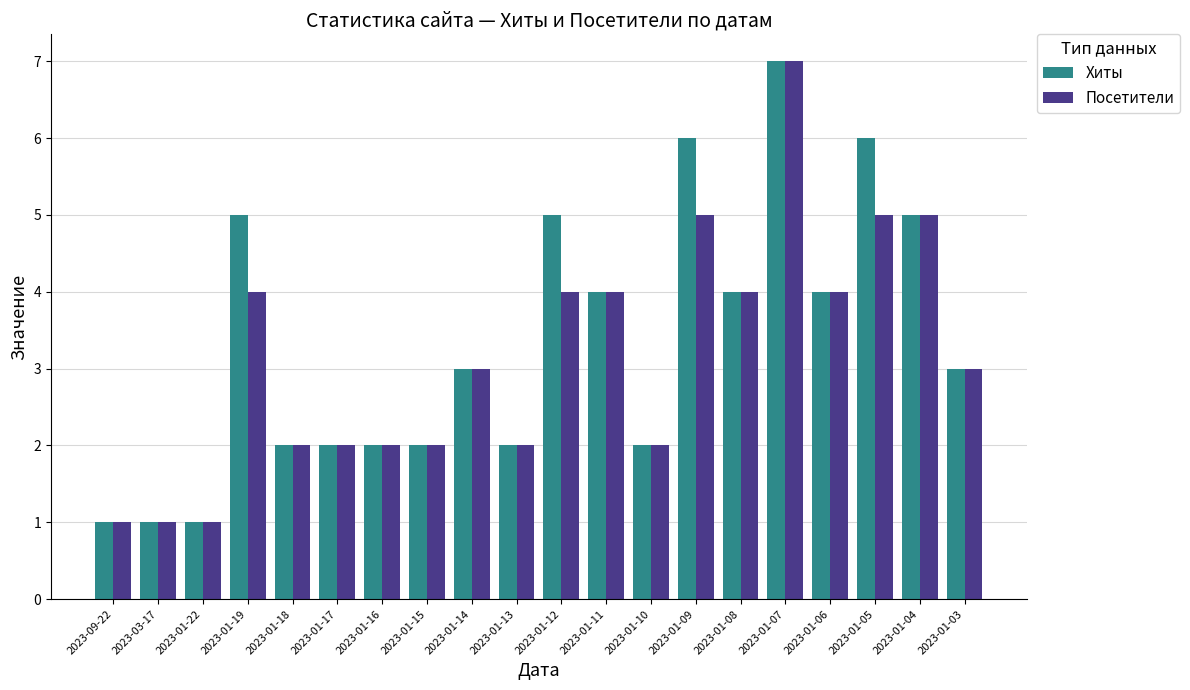

What is the difference between the second highest and second lowest values in the Хиты series?

5